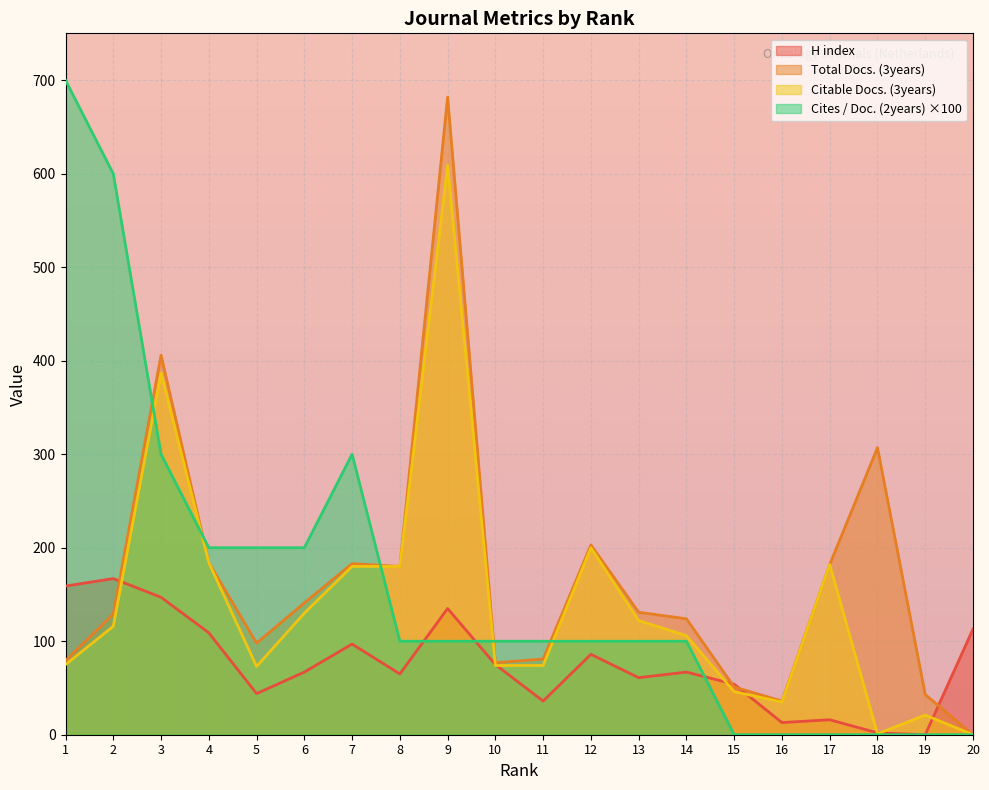

How many values in the Total Docs. (3years) series exceed 131?

9